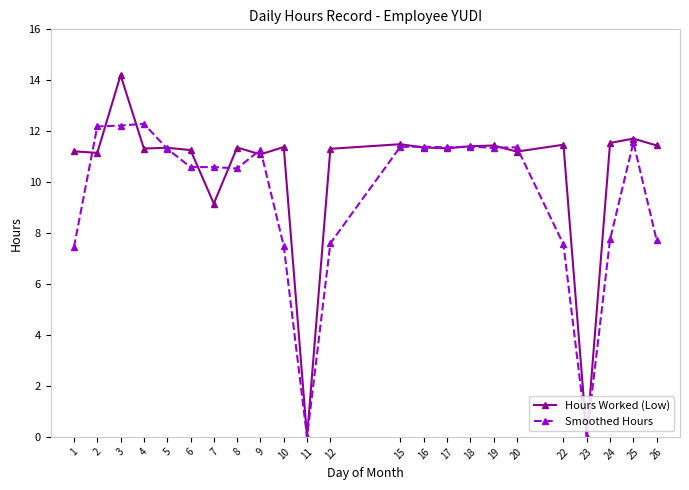

Is it true that Hours Worked (Low) equals 11.5 at 24?

True